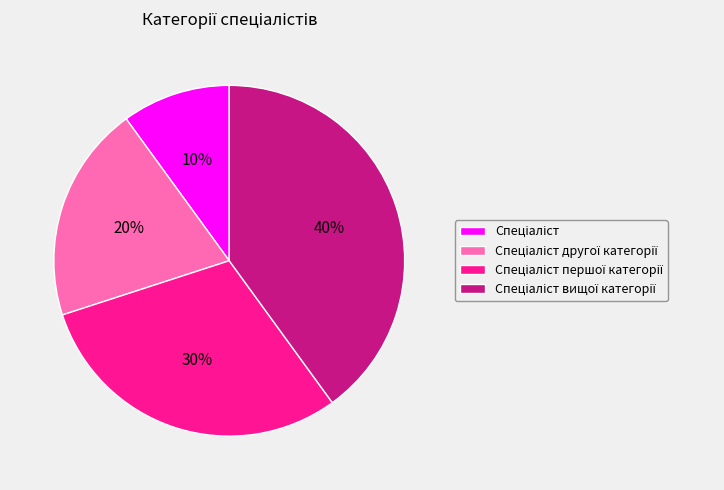

How many segments does this pie chart have?

4